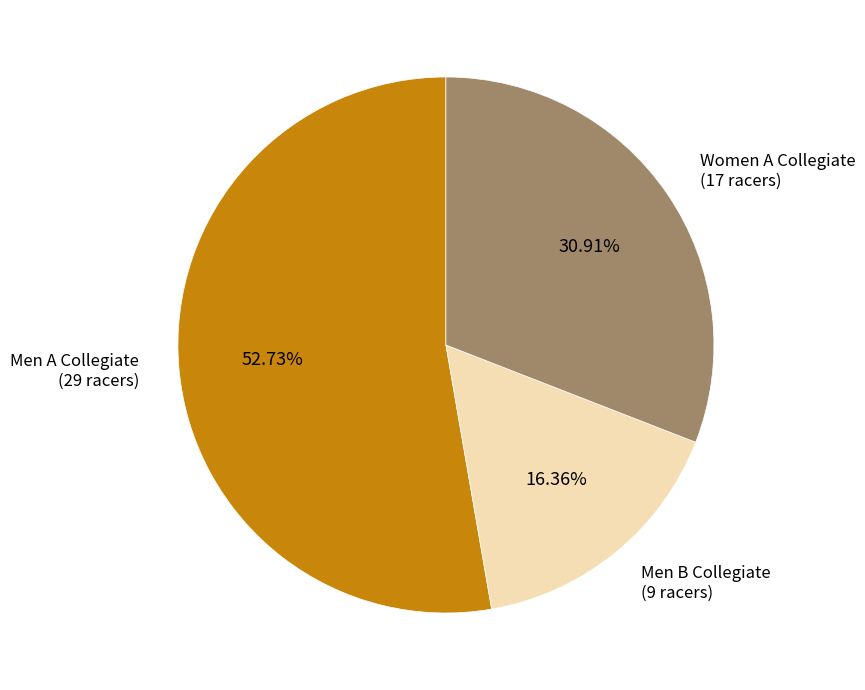

To the nearest percent, what is the average slice percentage?

33%